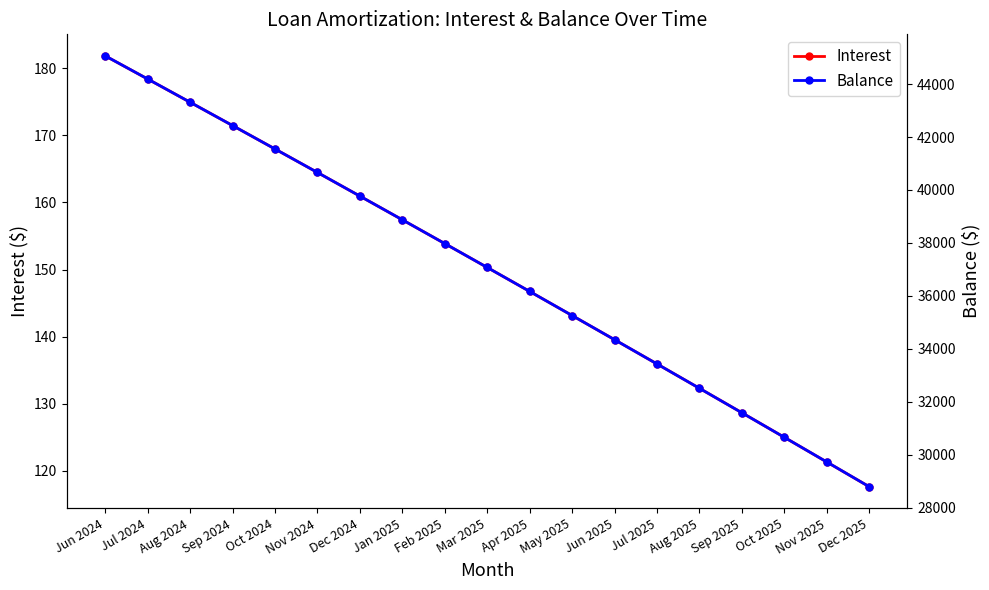

True or false: Balance has a value of 51319.7 at Jun 2025.

False